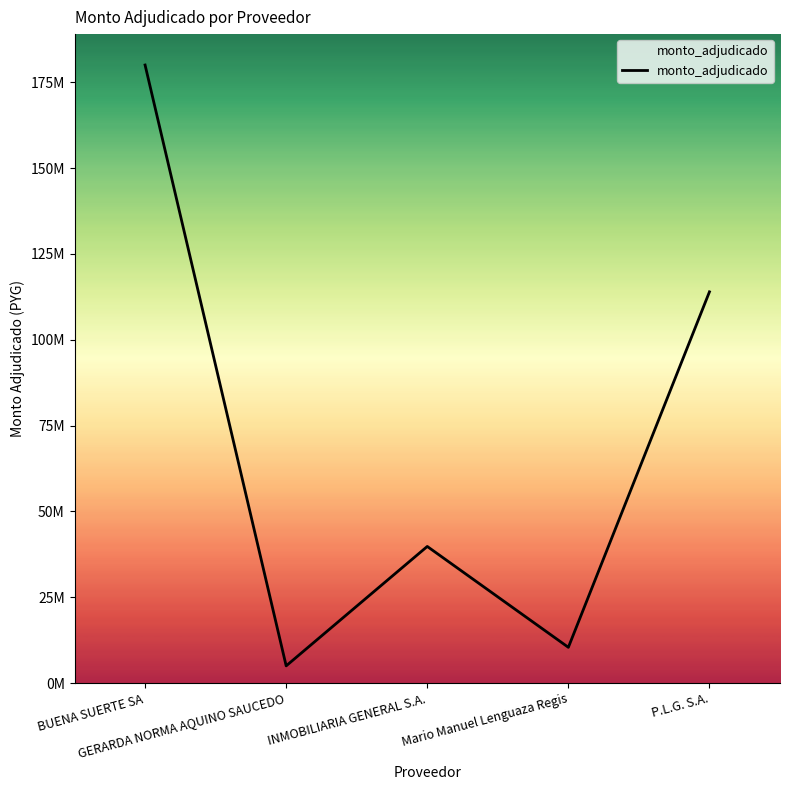

The value at GERARDA NORMA AQUINO SAUCEDO is 5000000. True or false?

True